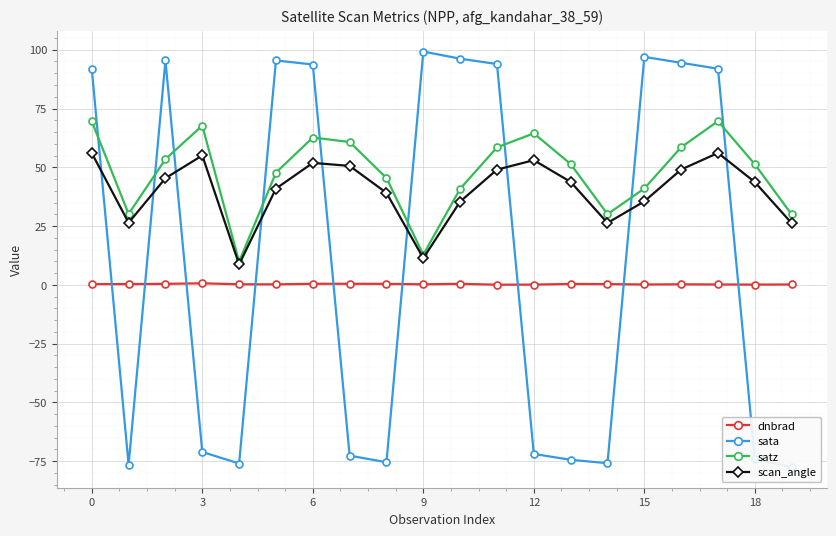

How many data points in scan_angle are above 43?

11